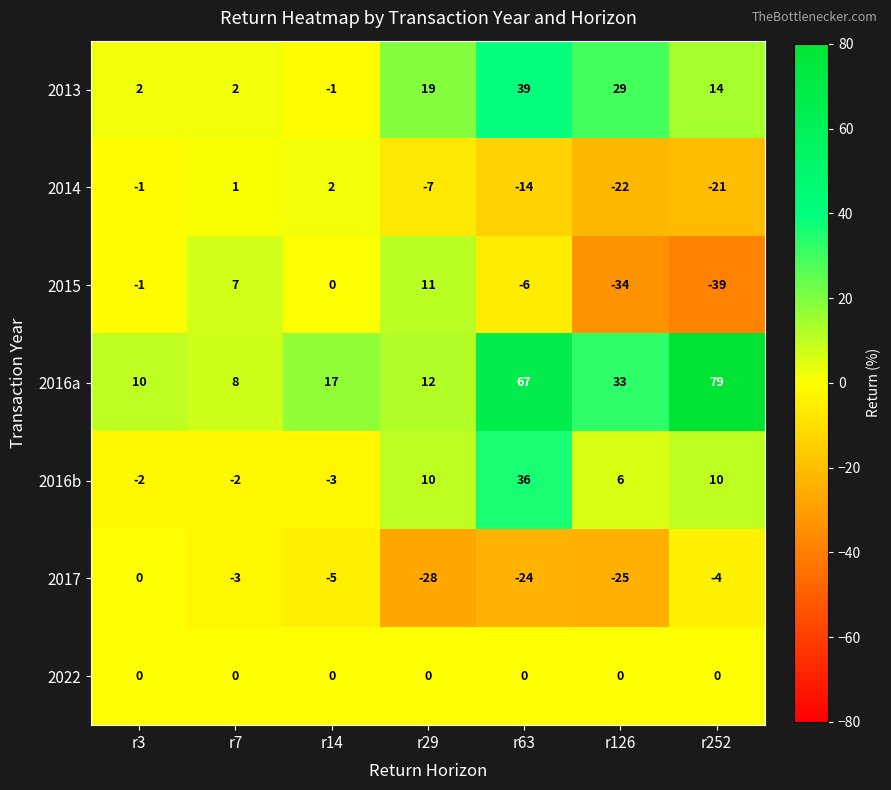

Which label corresponds to the largest value in the chart?

r252